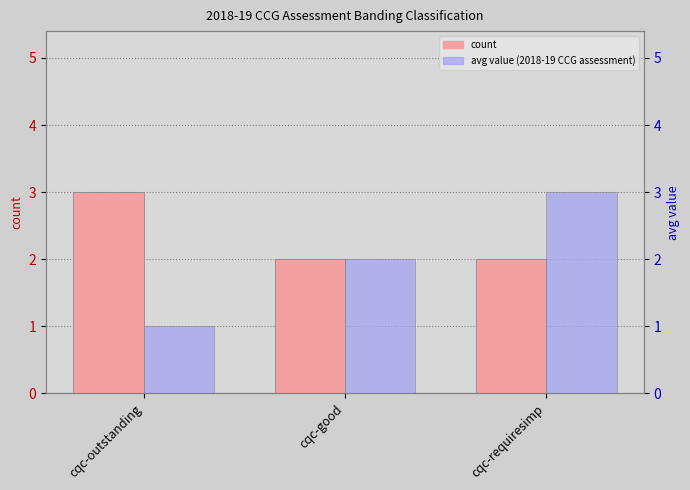

How many count values are between 2 and 3?

3